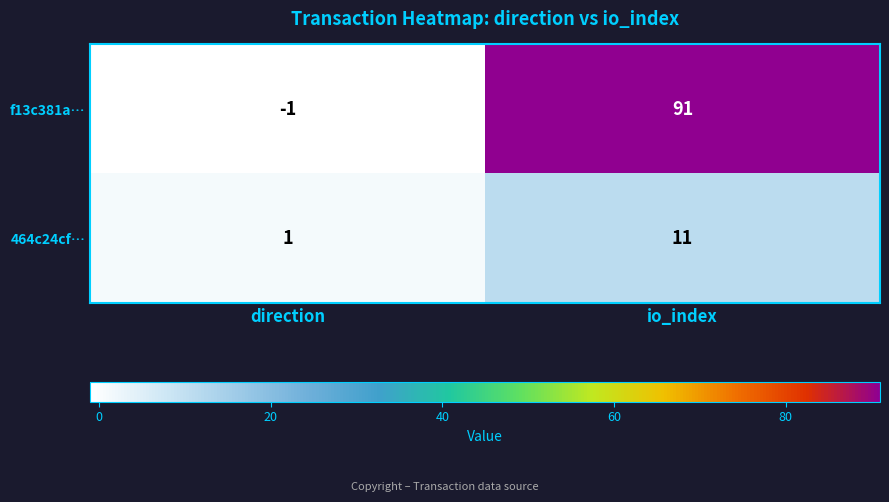

Rank the categories by 464c24cf… value from lowest to highest.

direction, io_index